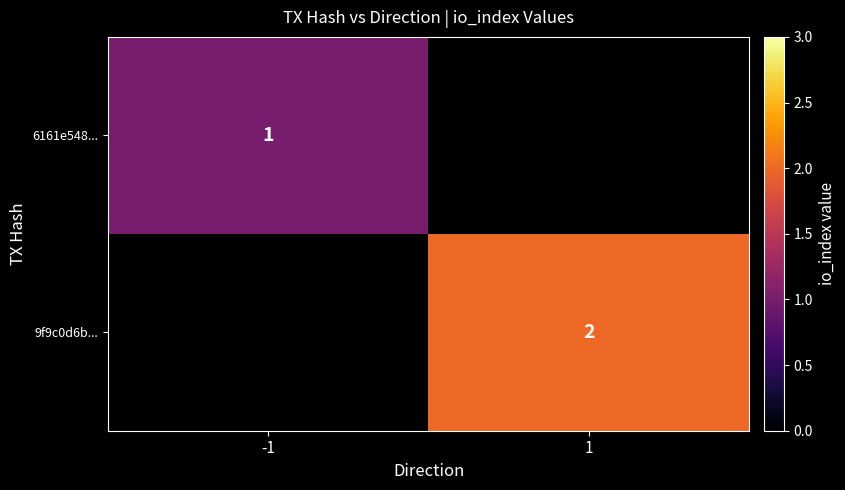

How many data points does each series have?

2